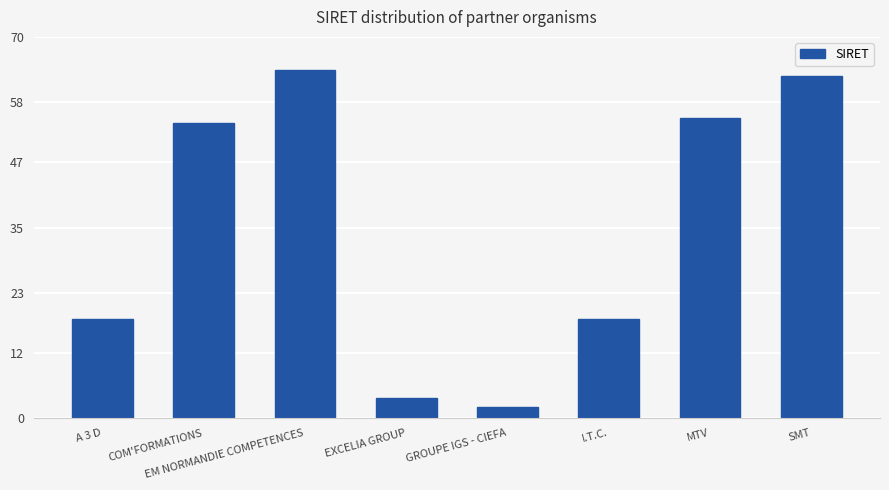

What is the greatest value displayed?

64.0